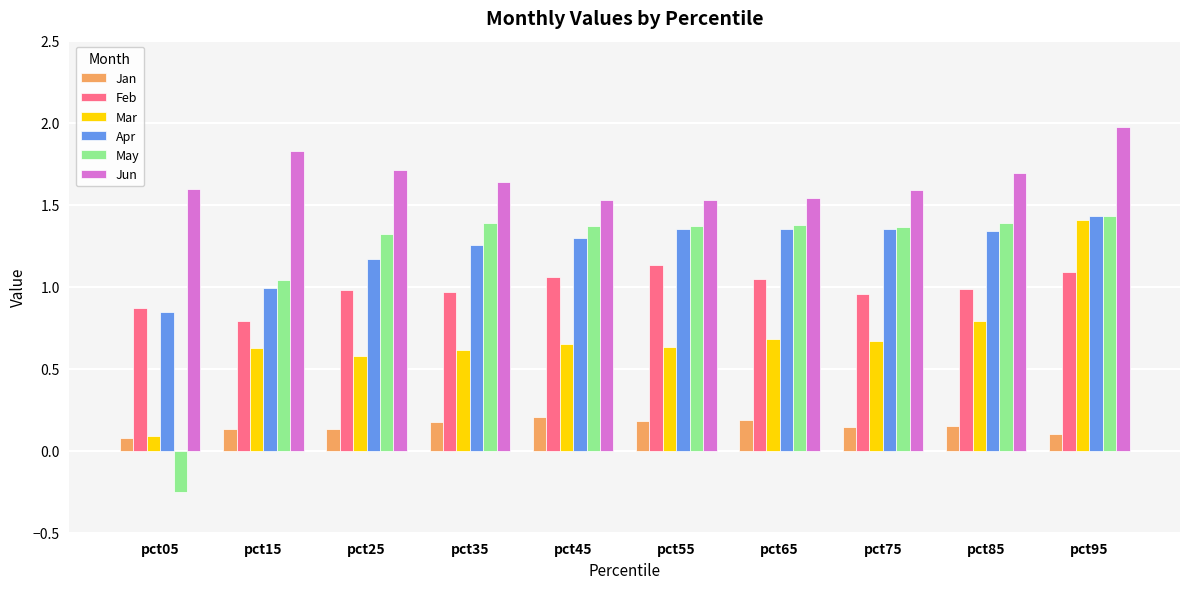

What is the difference between the second highest and minimum values in the Feb series?

0.3